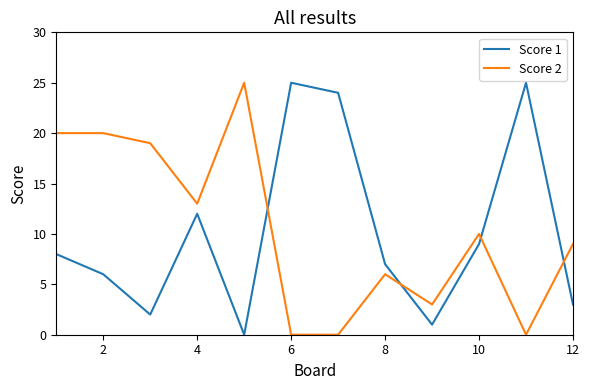

True or false: Score 2 and Score 1 cross at least once.

True